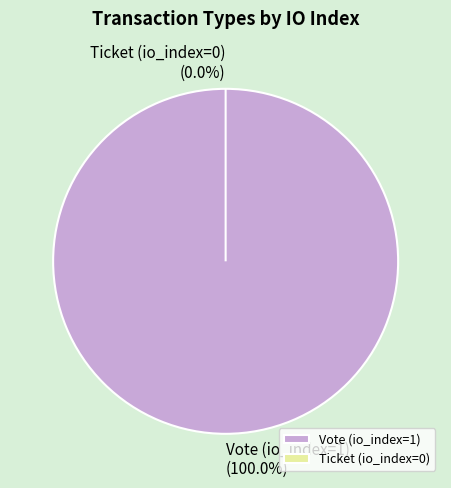

What percentage is the Vote (io_index=1) slice, to the nearest percent?

100%